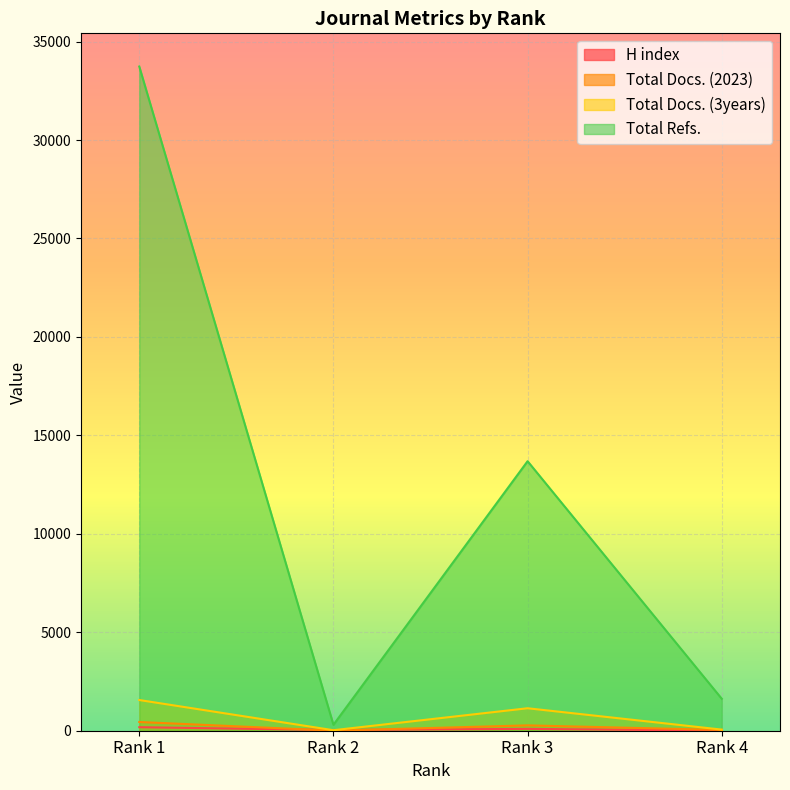

What is the sum of the Total Refs. values at Rank 2 and Rank 1?

34033